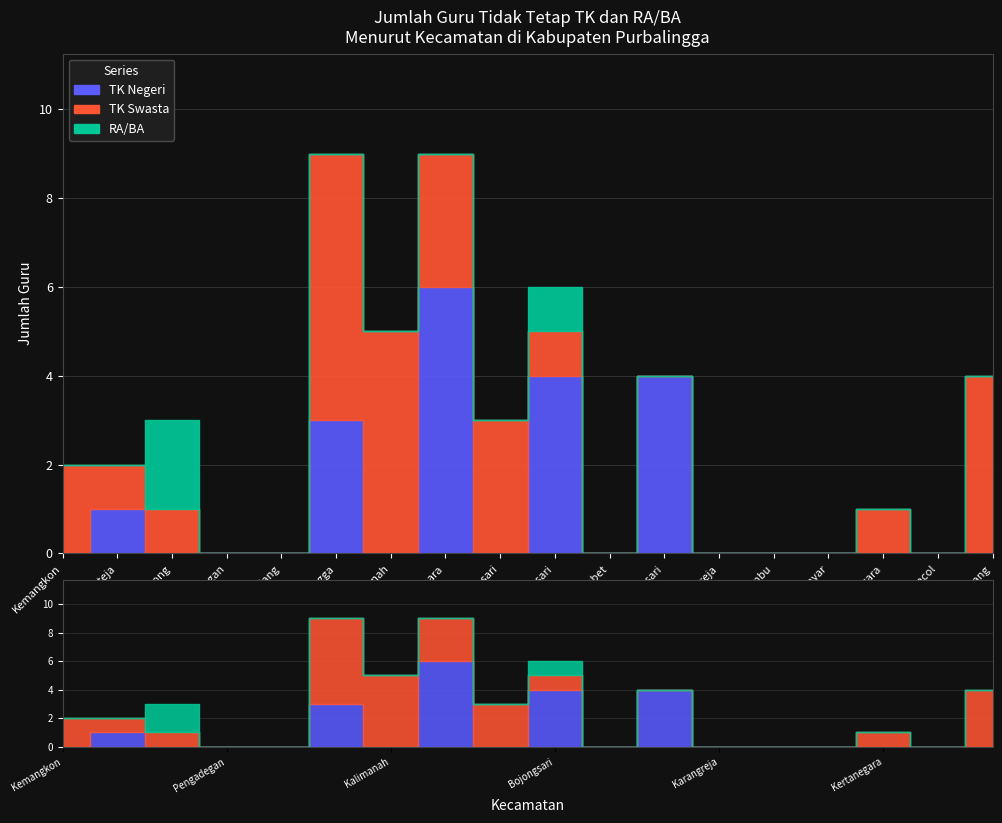

The value of TK Negeri at Bojongsari is 4. True or false?

True